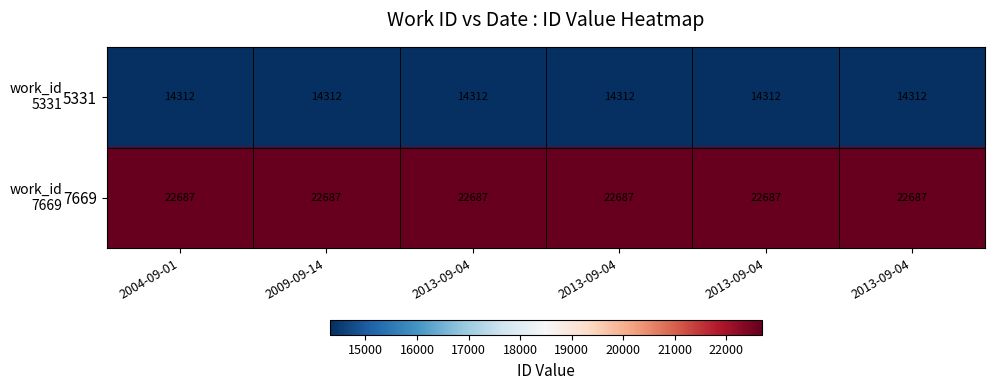

Reading left to right, what are all the values shown in this chart?

5331: 2004-09-01=14312	2009-09-14=14312	2013-09-04=14312	2013-09-04=14312	2013-09-04=14312	2013-09-04=14312
7669: 2004-09-01=22687	2009-09-14=22687	2013-09-04=22687	2013-09-04=22687	2013-09-04=22687	2013-09-04=22687